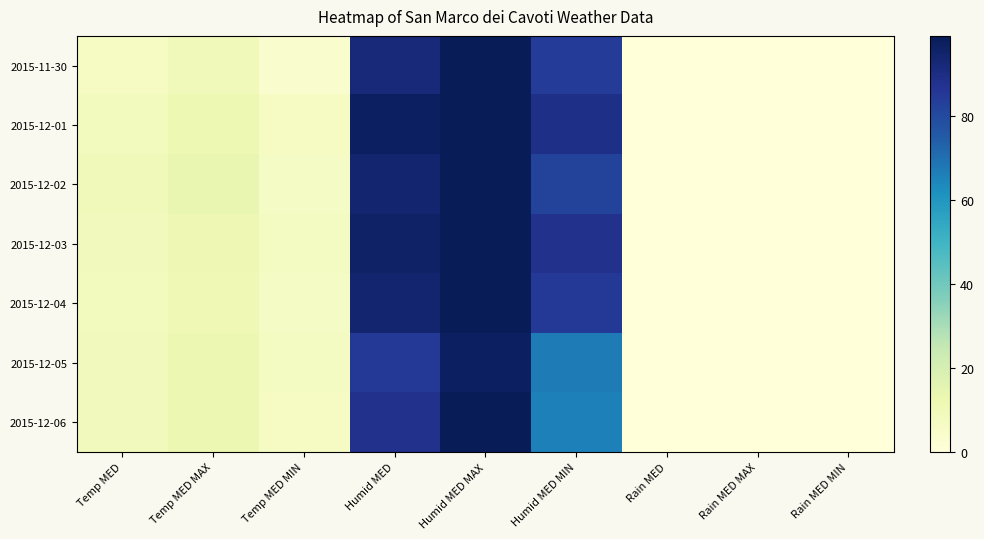

Reading left to right, extract all data points from this chart.

2015-11-30: Temp MED=6.8	Temp MED MAX=9.9	Temp MED MIN=4.1	Humid MED=92.0	Humid MED MAX=99.0	Humid MED MIN=84.0	Rain MED=0.0	Rain MED MAX=0.0	Rain MED MIN=0.0
2015-12-01: Temp MED=8.6	Temp MED MAX=12.2	Temp MED MIN=6.6	Humid MED=97.0	Humid MED MAX=99.0	Humid MED MIN=89.0	Rain MED=0.2	Rain MED MAX=0.2	Rain MED MIN=0.0
2015-12-02: Temp MED=9.4	Temp MED MAX=13.9	Temp MED MIN=6.3	Humid MED=94.0	Humid MED MAX=99.0	Humid MED MIN=82.0	Rain MED=0.2	Rain MED MAX=0.2	Rain MED MIN=0.0
2015-12-03: Temp MED=8.9	Temp MED MAX=11.6	Temp MED MIN=7.3	Humid MED=96.0	Humid MED MAX=99.0	Humid MED MIN=88.0	Rain MED=0.2	Rain MED MAX=0.2	Rain MED MIN=0.0
2015-12-04: Temp MED=8.4	Temp MED MAX=11.0	Temp MED MIN=6.3	Humid MED=94.0	Humid MED MAX=99.0	Humid MED MIN=85.0	Rain MED=0.0	Rain MED MAX=0.0	Rain MED MIN=0.0
2015-12-05: Temp MED=9.1	Temp MED MAX=12.6	Temp MED MIN=7.1	Humid MED=85.0	Humid MED MAX=97.0	Humid MED MIN=67.0	Rain MED=0.0	Rain MED MAX=0.0	Rain MED MIN=0.0
2015-12-06: Temp MED=8.9	Temp MED MAX=12.5	Temp MED MIN=6.9	Humid MED=88.0	Humid MED MAX=99.0	Humid MED MIN=66.0	Rain MED=0.0	Rain MED MAX=0.0	Rain MED MIN=0.0